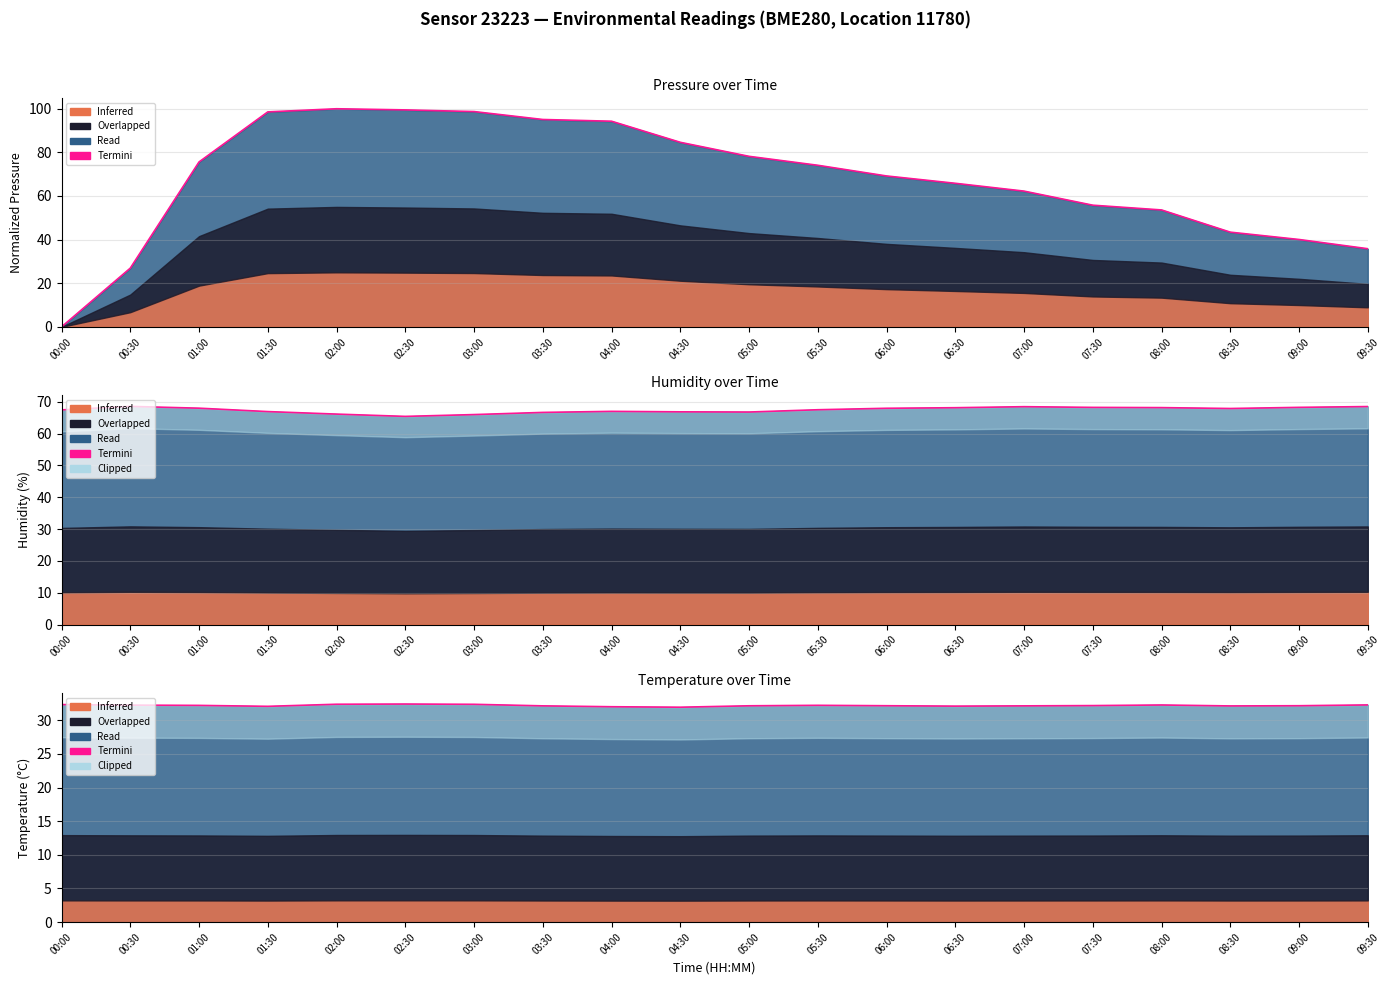

Reading left to right, list all the values displayed in this chart.

termini_pressure: 00:00=0.0	00:30=26.9	01:00=75.6	01:30=98.6	02:00=100.0	02:30=99.5	03:00=98.7	03:30=95.1	04:00=94.3	04:30=84.6	05:00=78.2	05:30=74.1	06:00=69.2	06:30=65.8	07:00=62.2	07:30=55.8	08:00=53.6	08:30=43.4	09:00=40.1	09:30=35.8
termini_humidity: 00:00=67.5	00:30=68.6	01:00=68.0	01:30=66.9	02:00=66.1	02:30=65.4	03:00=66.0	03:30=66.7	04:00=67.0	04:30=66.8	05:00=66.8	05:30=67.5	06:00=68.0	06:30=68.2	07:00=68.5	07:30=68.2	08:00=68.2	08:30=67.9	09:00=68.3	09:30=68.5
termini_temperature: 00:00=32.3	00:30=32.2	01:00=32.2	01:30=32.1	02:00=32.4	02:30=32.4	03:00=32.4	03:30=32.1	04:00=32.0	04:30=31.9	05:00=32.1	05:30=32.2	06:00=32.1	06:30=32.1	07:00=32.1	07:30=32.2	08:00=32.3	08:30=32.1	09:00=32.1	09:30=32.3